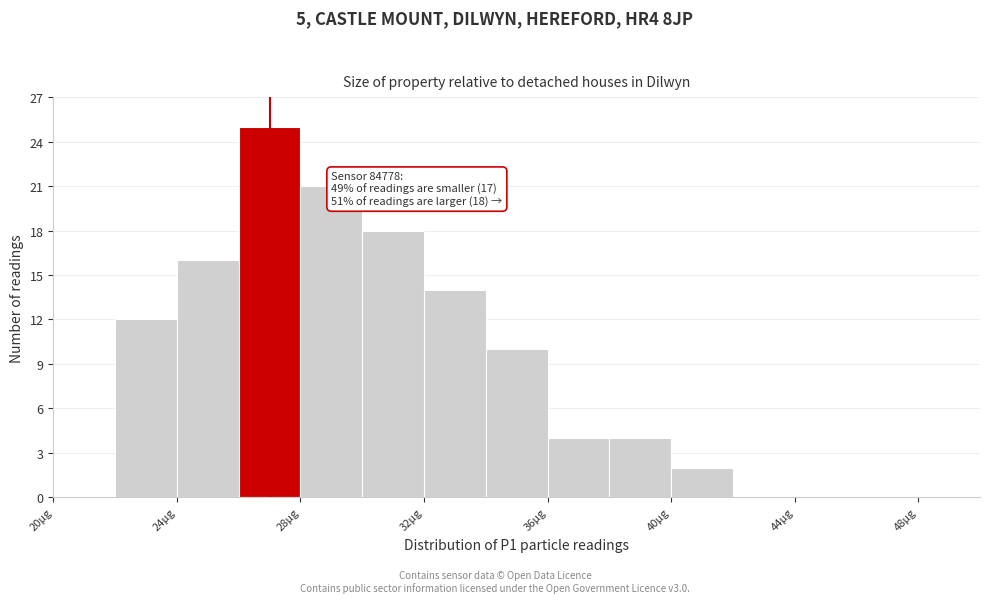

Over which range of the x-axis is the bar tallest?

26 to 28